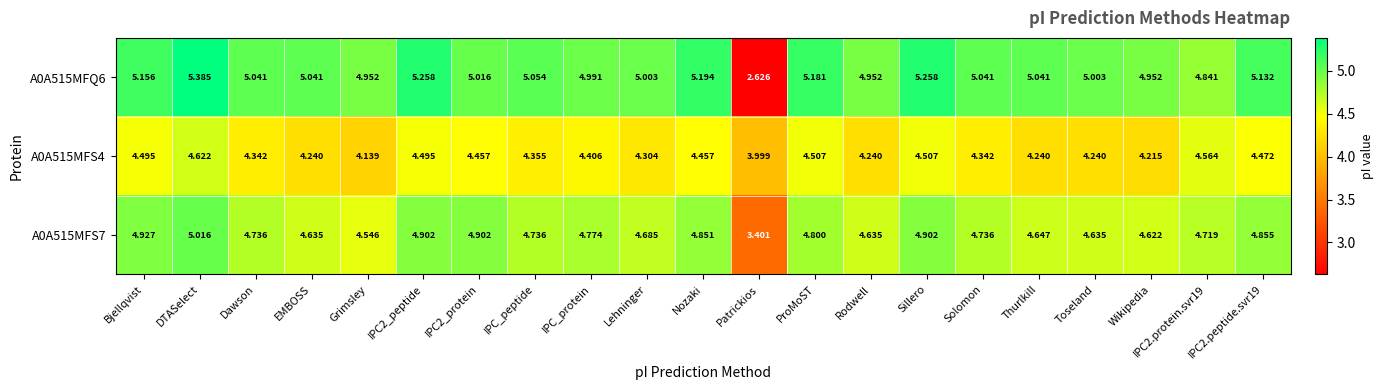

At which label does A0A515MFS4 first exceed 4?

Bjellqvist